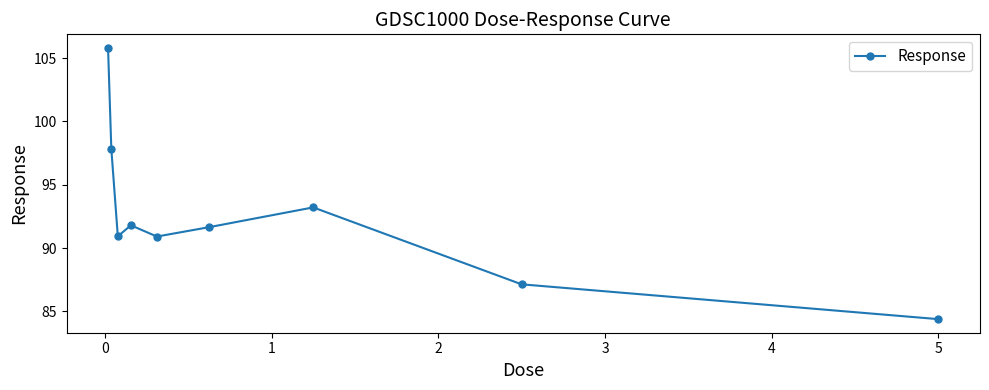

What is the greatest value displayed?

105.8